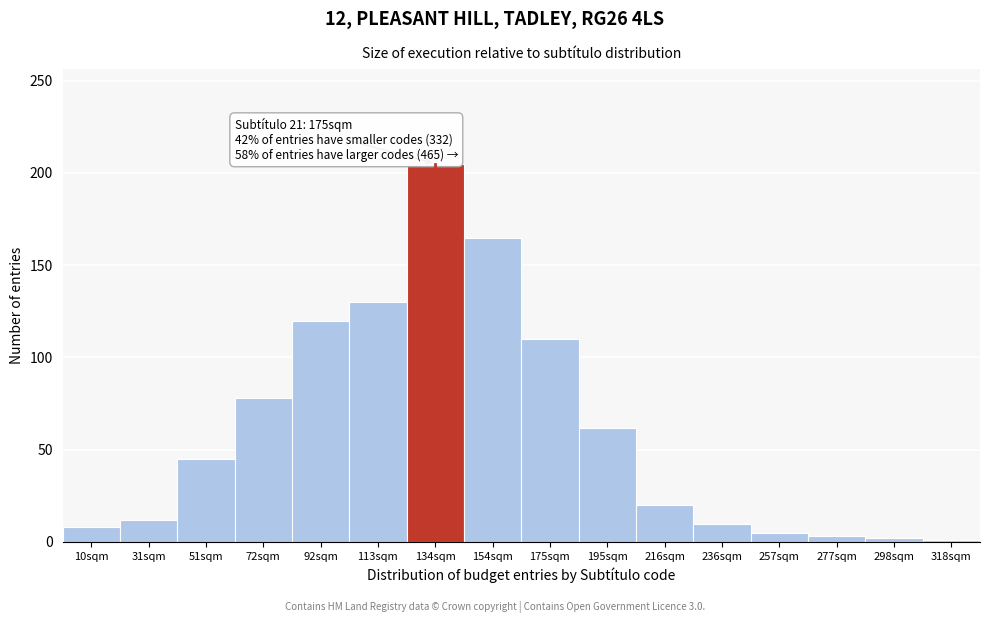

What is the label of the 15th bar from the left?

298sqm